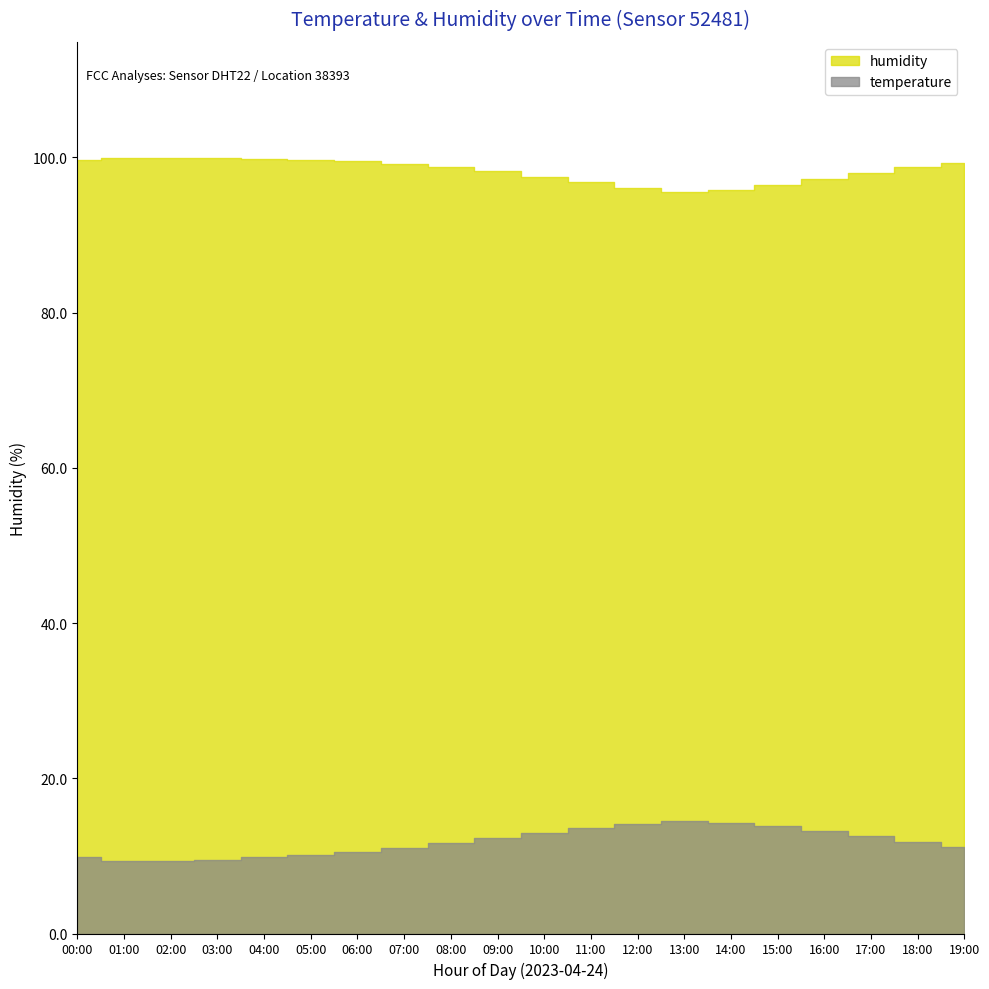

What is the spread (max minus min) of values at 11:00?

83.2